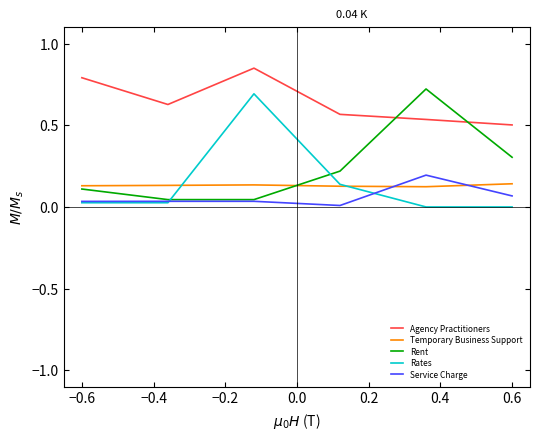

Does the chart have visible grid lines?

No